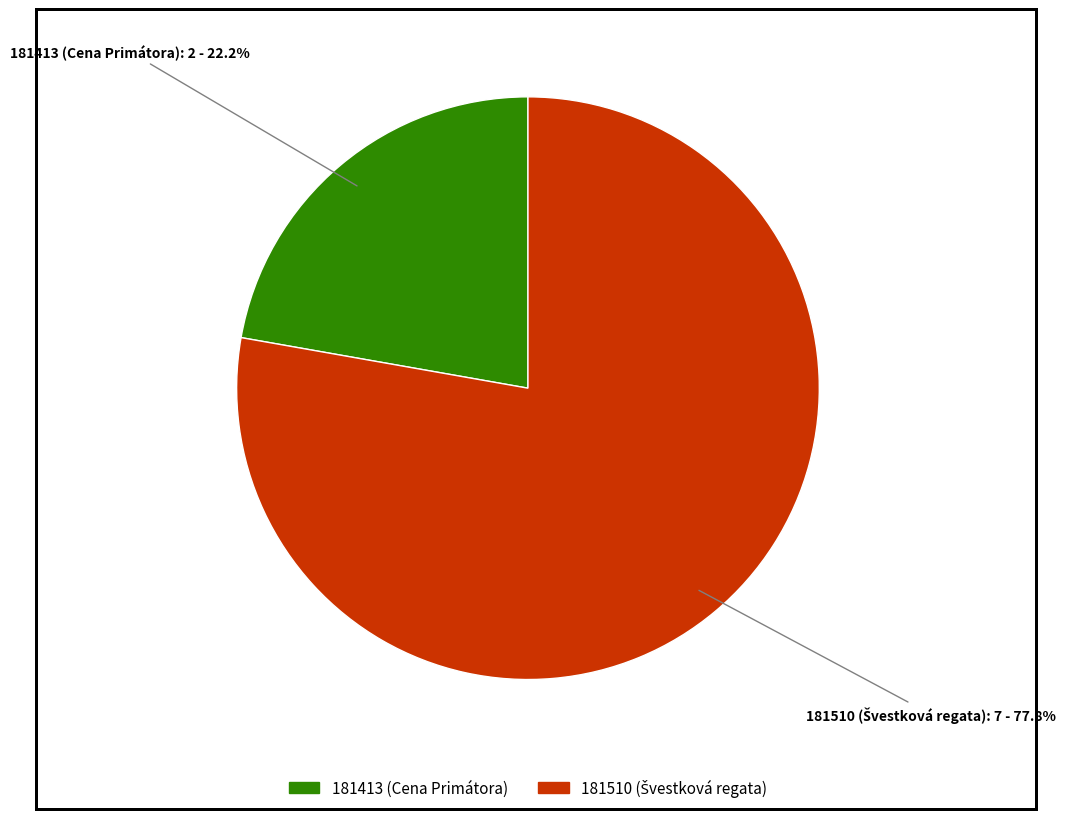

What percentage is the 181413 slice, to the nearest percent?

22%